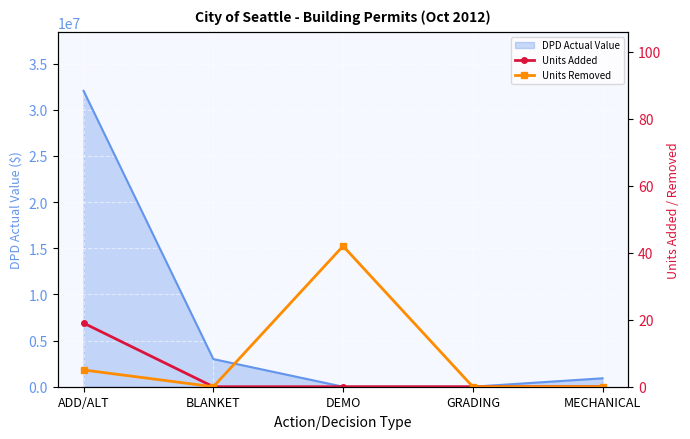

Is it true that DPD Actual Value equals -19959229 at GRADING?

False